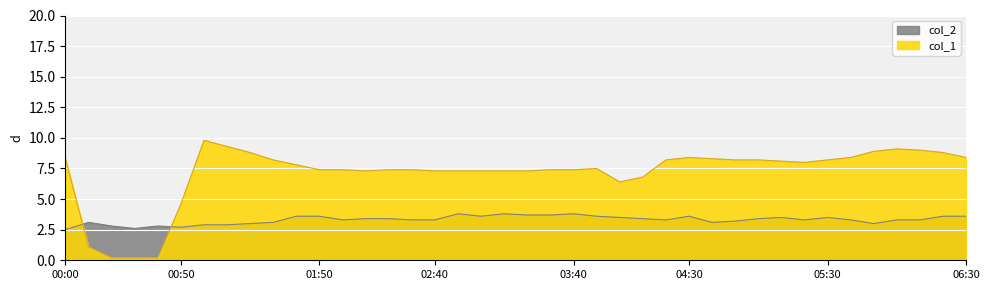

The value of col_2 at 02:00 is 1.1. True or false?

False